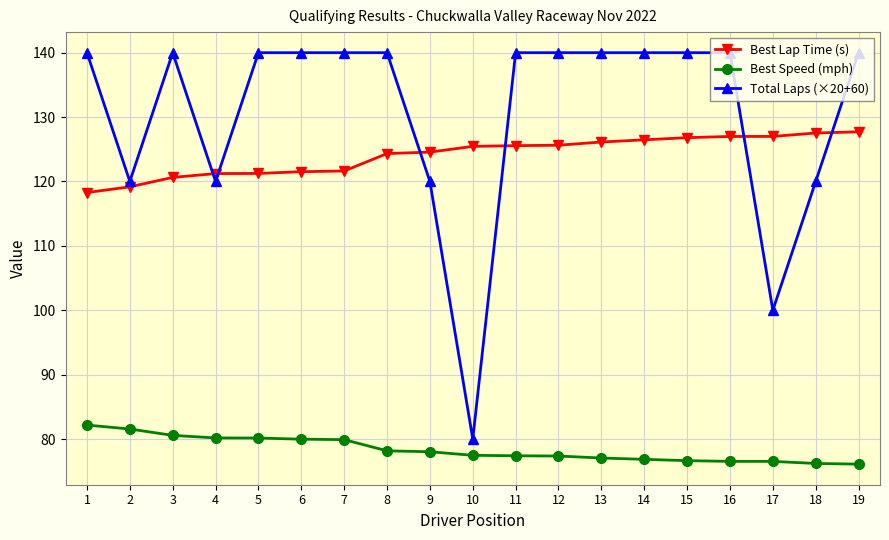

At how many categories does at least one series exceed 89?

19